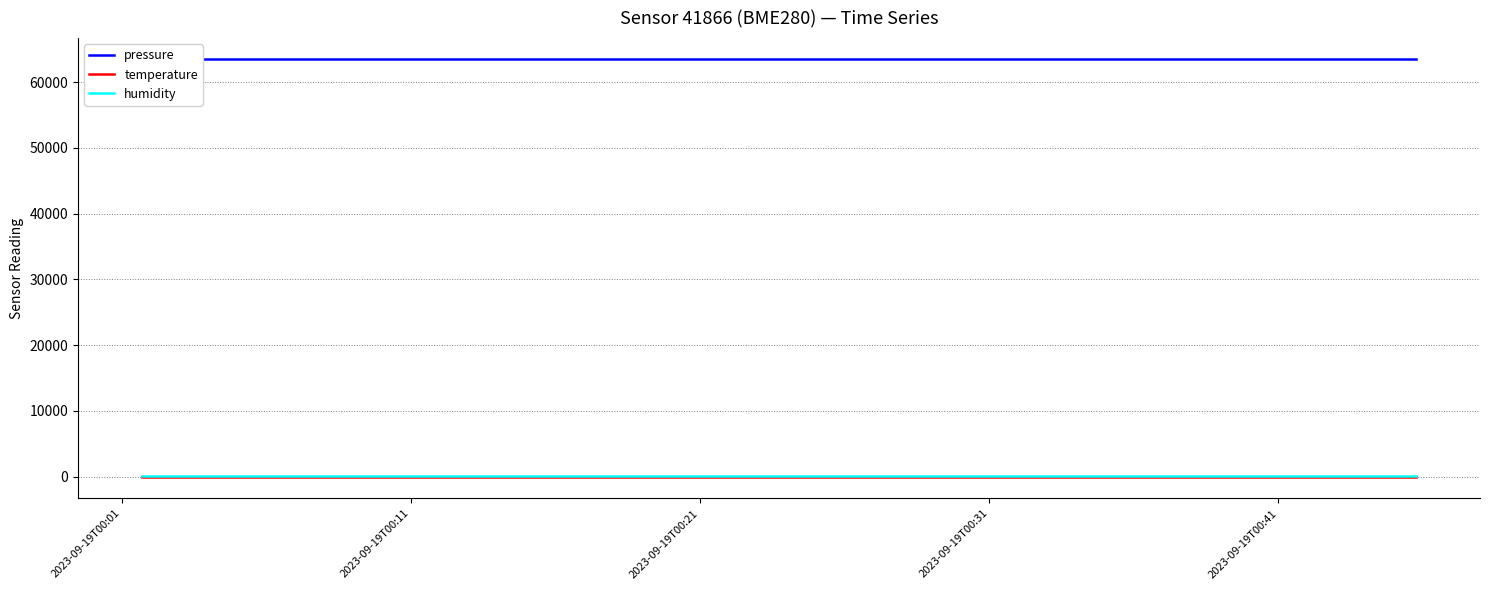

The pressure series shows 63504.7 at 2023-09-19T00:31. True or false?

True